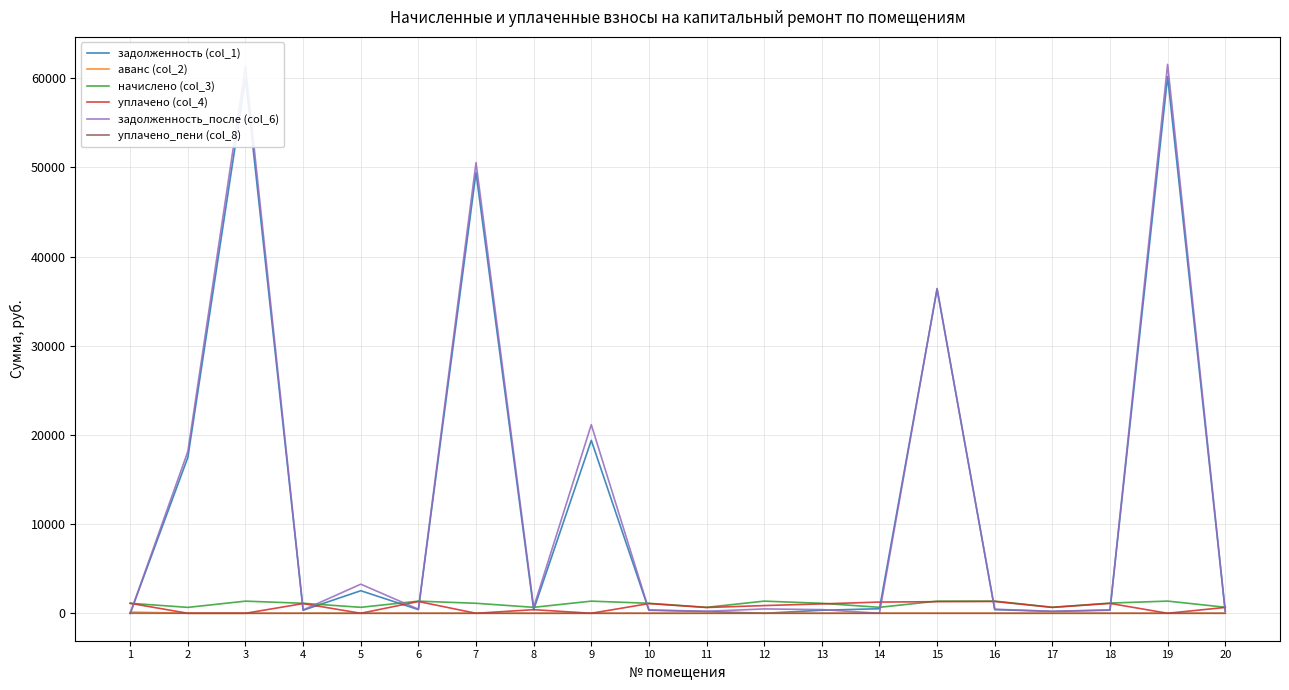

What is the spread (max minus min) of values at 4?

1120.8